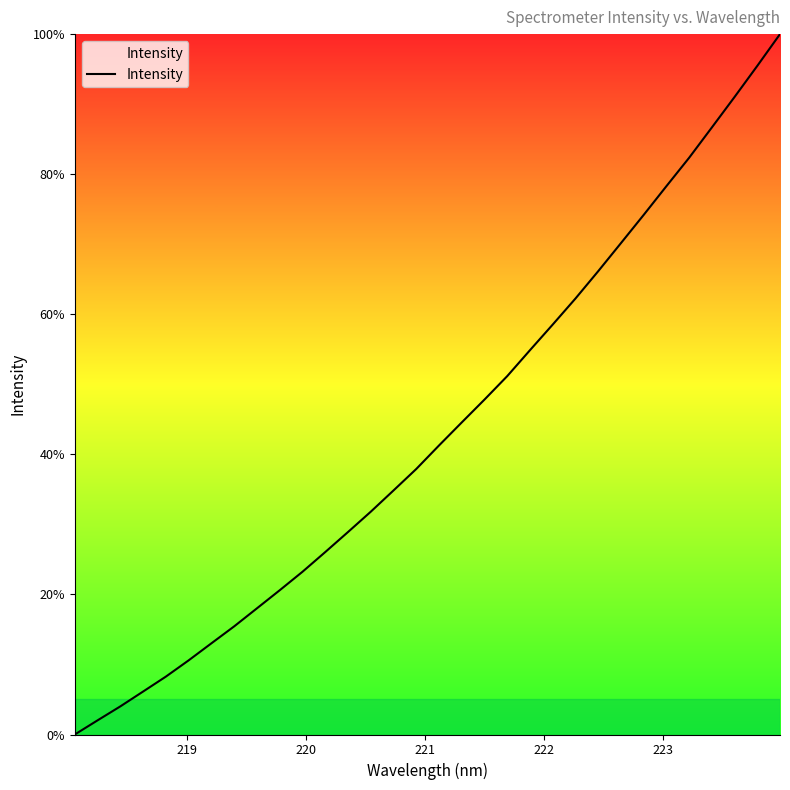

How many positive values are there?

31